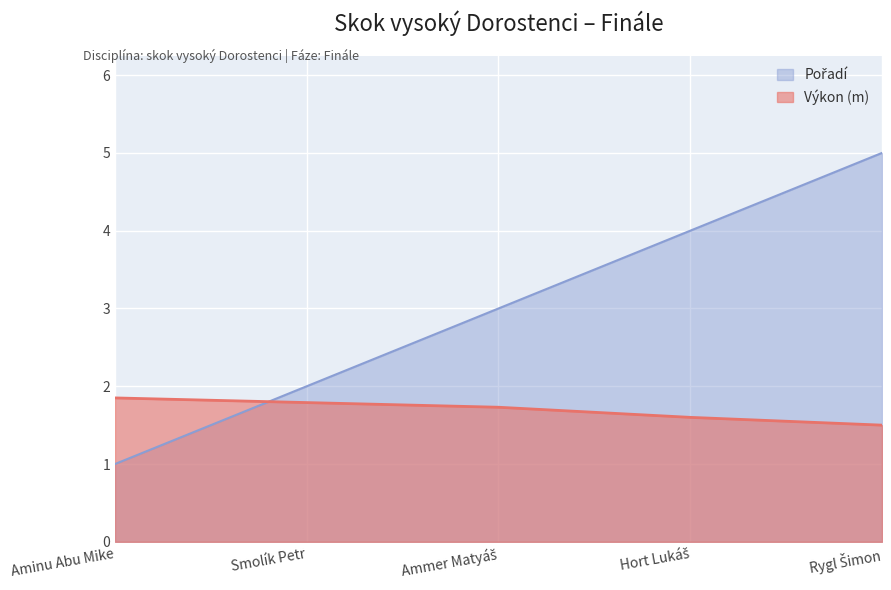

What position from the left is Hort Lukáš?

4